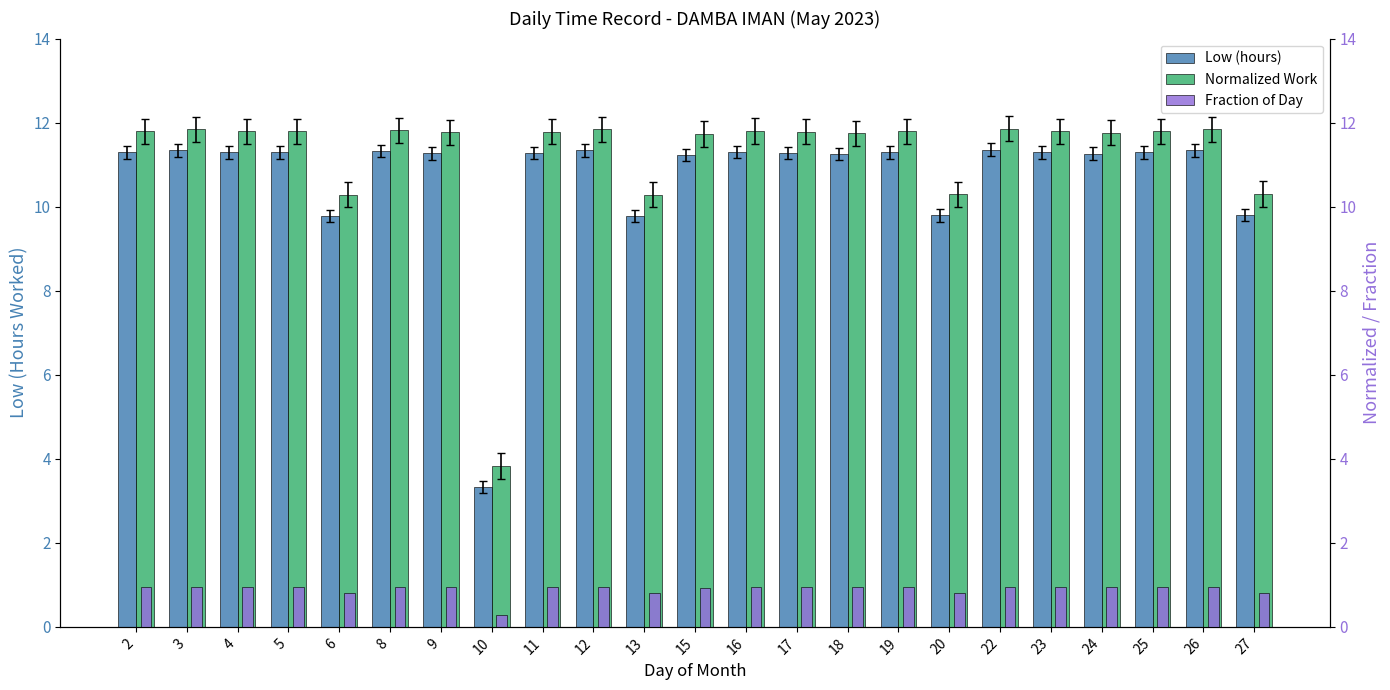

Reading right to left, transcribe all the data shown in this chart.

Low (hours): 27=9.8	26=11.3	25=11.3	24=11.3	23=11.3	22=11.4	20=9.8	19=11.3	18=11.2	17=11.3	16=11.3	15=11.2	13=9.8	12=11.3	11=11.3	10=3.3	9=11.3	8=11.3	6=9.8	5=11.3	4=11.3	3=11.3	2=11.3
Normalized Work: 27=10.3	26=11.8	25=11.8	24=11.8	23=11.8	22=11.9	20=10.3	19=11.8	18=11.8	17=11.8	16=11.8	15=11.7	13=10.3	12=11.8	11=11.8	10=3.8	9=11.8	8=11.8	6=10.3	5=11.8	4=11.8	3=11.8	2=11.8
Fraction of Day: 27=0.8	26=0.9	25=0.9	24=0.9	23=0.9	22=0.9	20=0.8	19=0.9	18=0.9	17=0.9	16=0.9	15=0.9	13=0.8	12=0.9	11=0.9	10=0.3	9=0.9	8=0.9	6=0.8	5=0.9	4=0.9	3=0.9	2=0.9